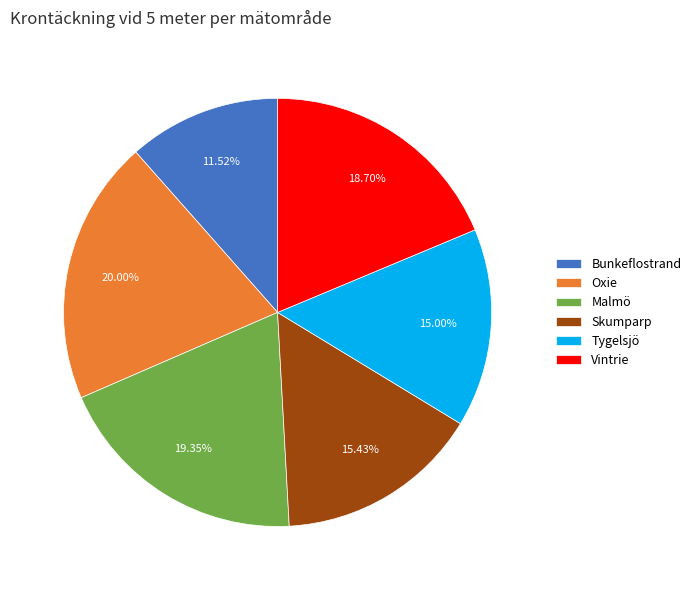

What is the total percentage of Vintrie and Skumparp?

34.1%